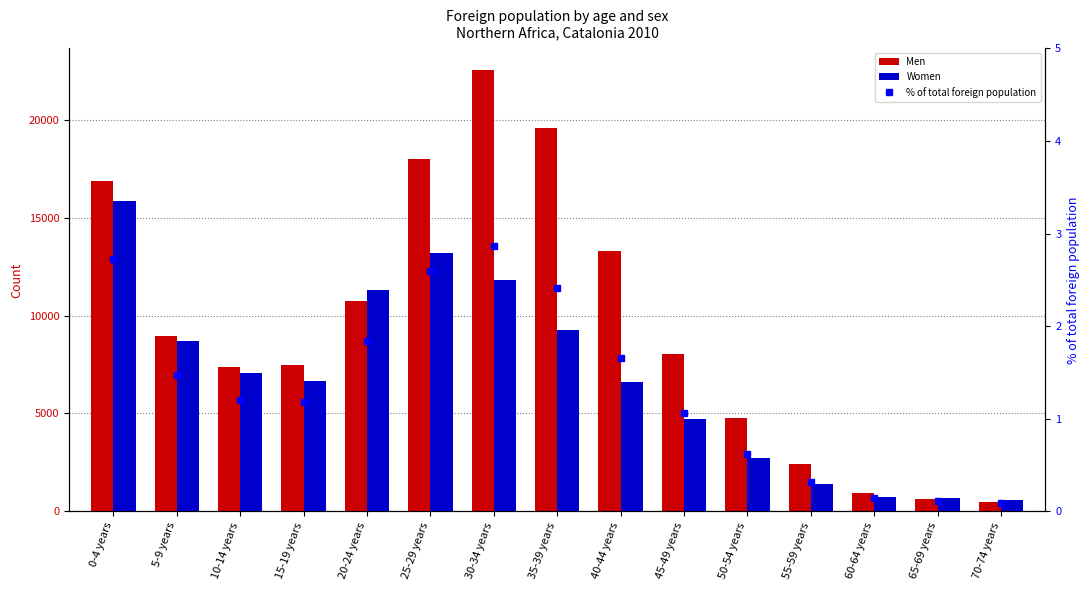

What position from the left is 70-74 years?

15